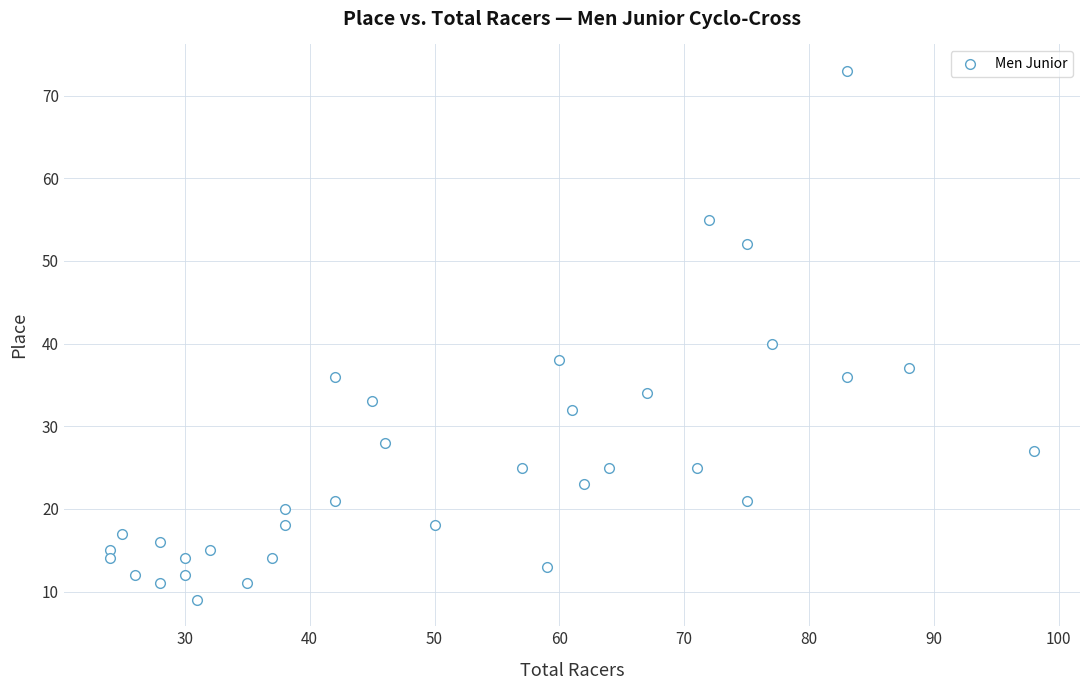

What is the range of X values (max minus min)?

74